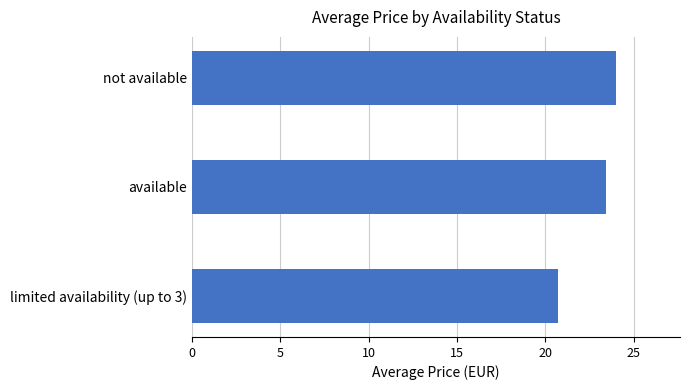

What is the sum of all values?

68.2